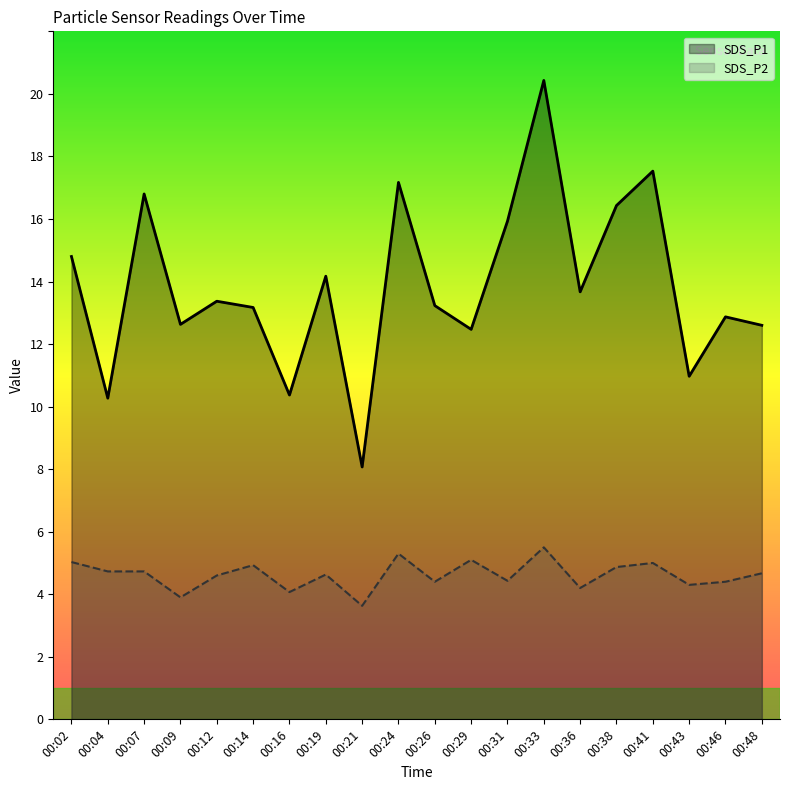

True or false: SDS_P2 has more than 0 points higher than both neighbors.

True